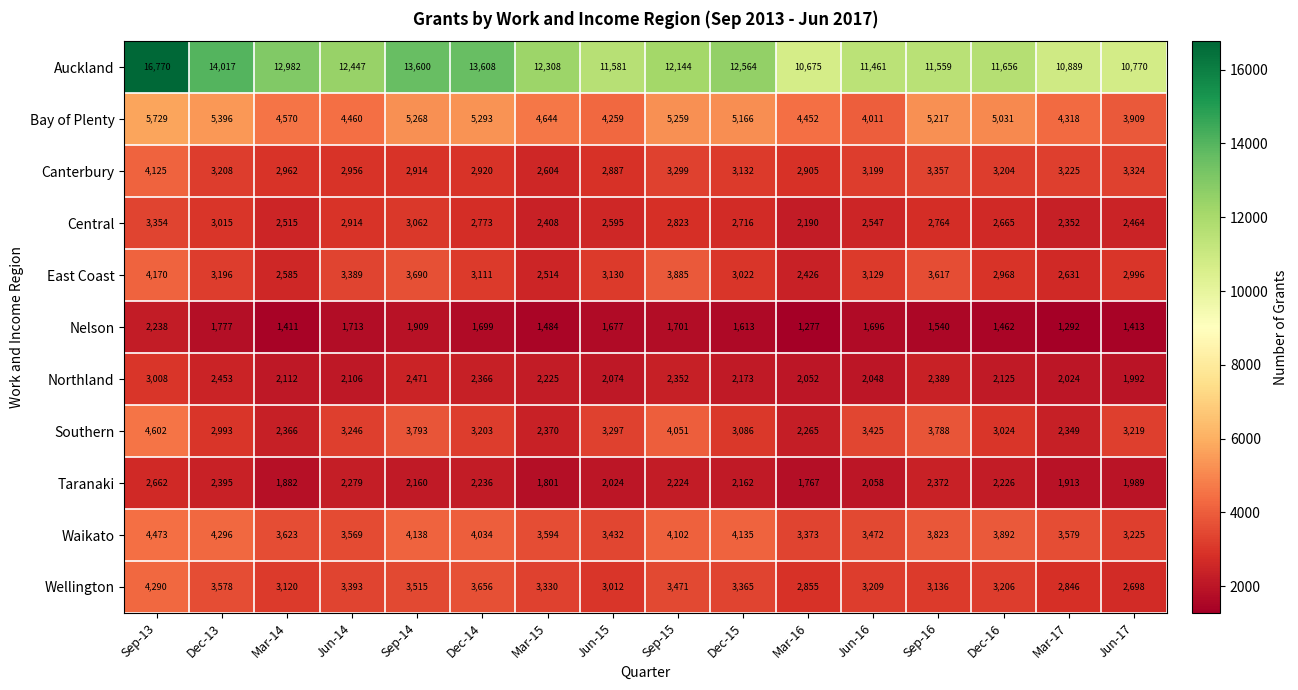

At which category is the sum across all series the highest?

Sep-13